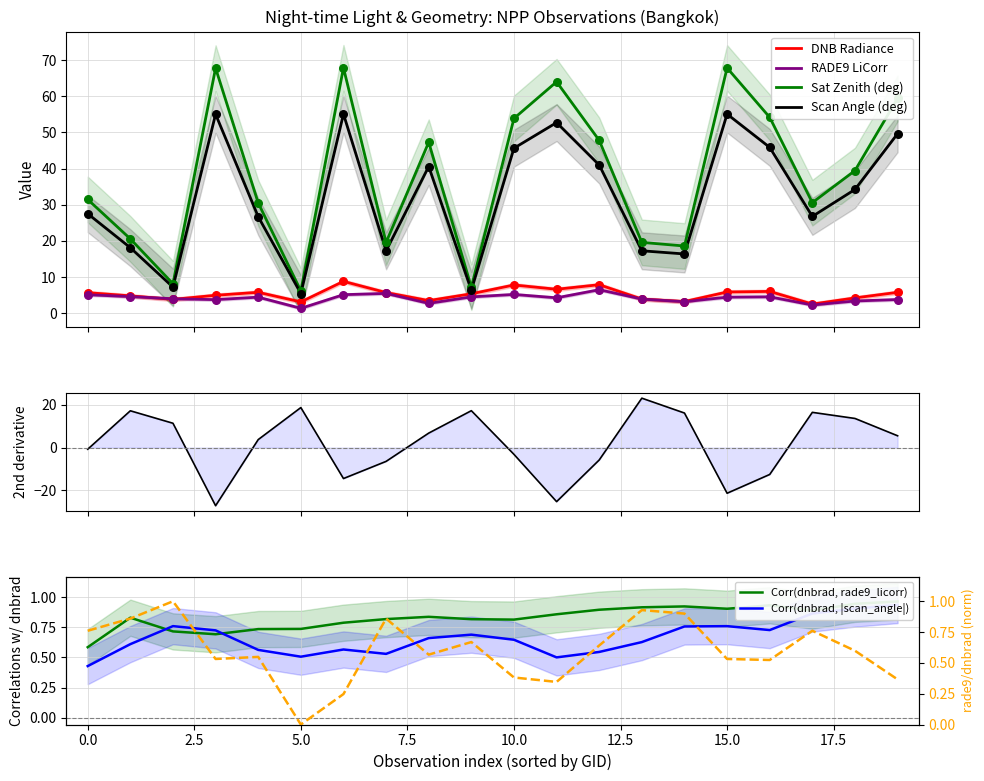

Is the value of satz at 155191 greater than the value of rade9_dnb_licorr at 153840?

Yes